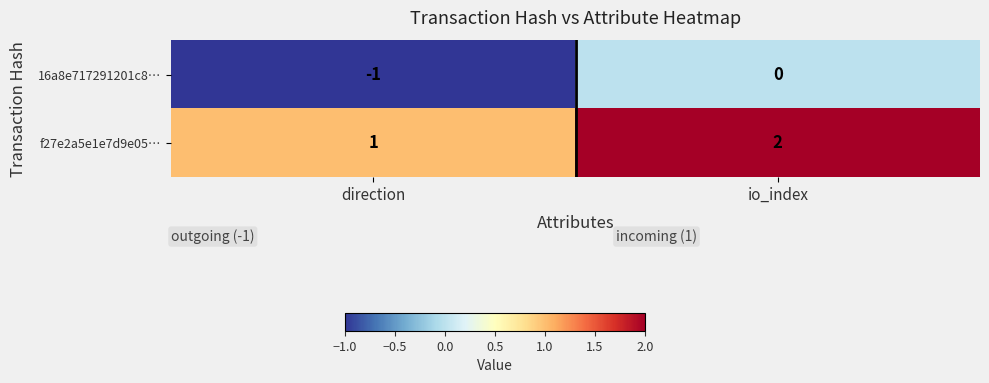

At which category is the sum across all series the highest?

io_index